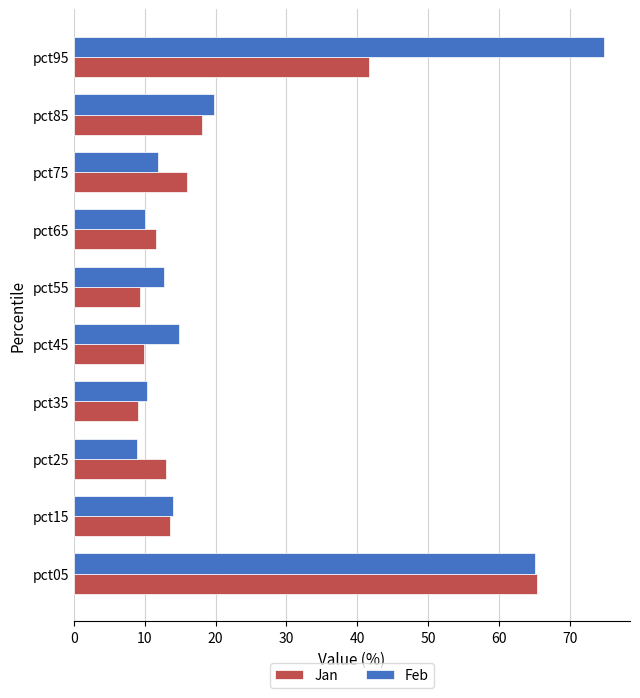

Rank the series by their average value, from highest to lowest.

Feb, Jan